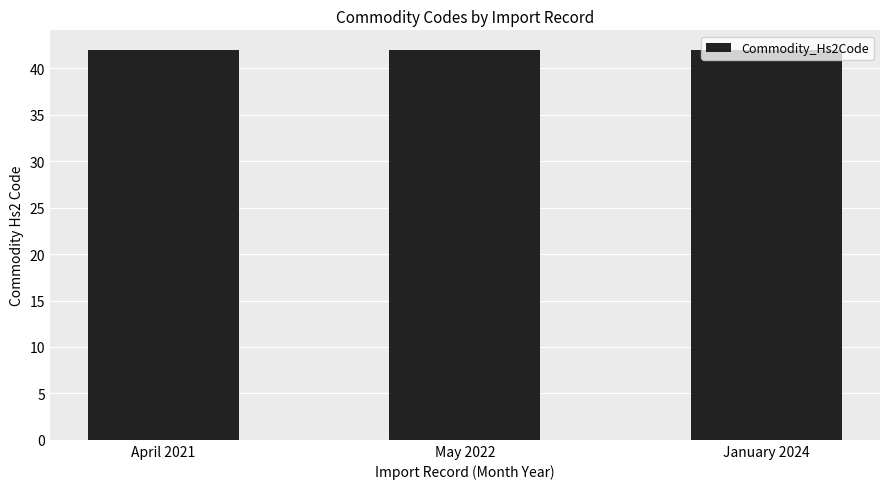

What is the label of the 2nd bar from the left?

May 2022